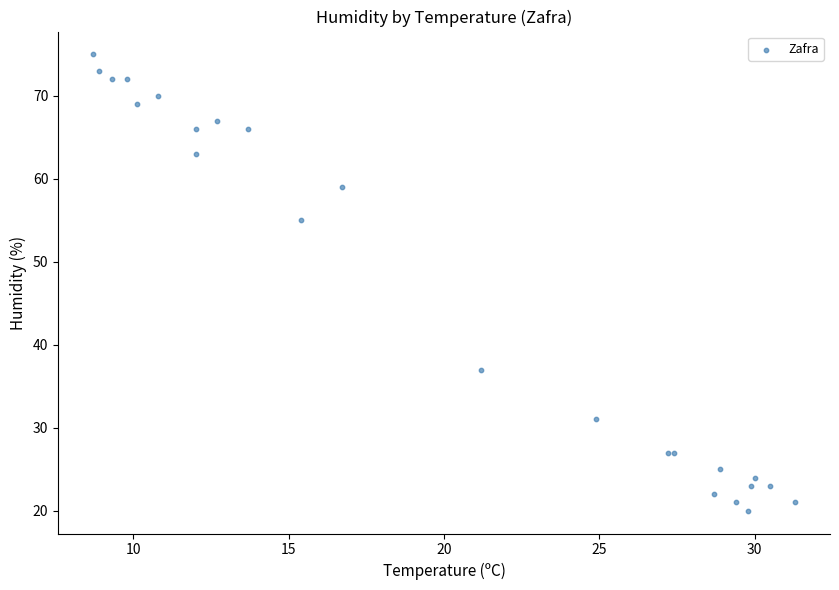

What Y value in the scatter plot is closest to 47?

55